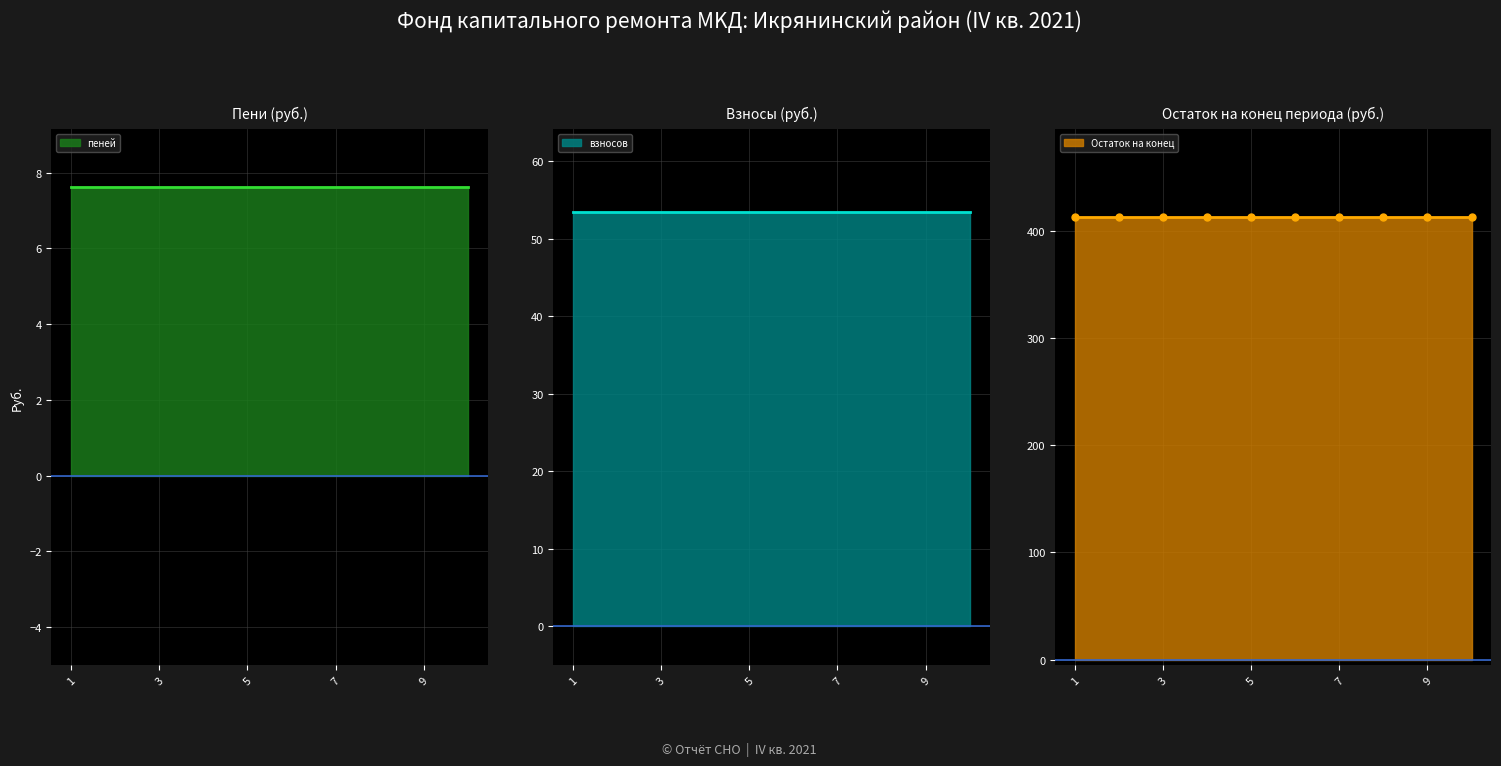

The взносов series shows 53.5 at 3. True or false?

True